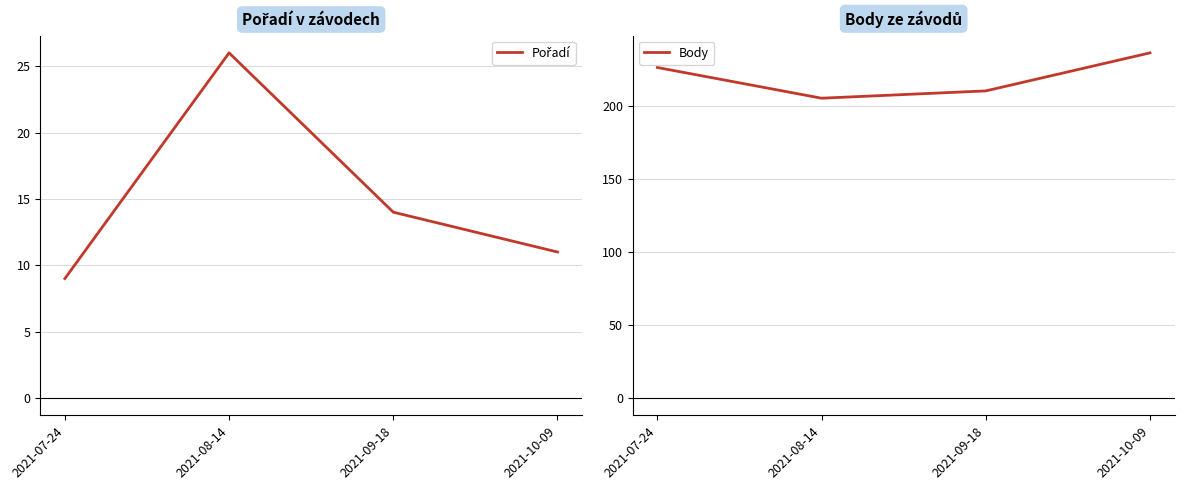

What is the label of the 1st point from the right?

2021-10-09